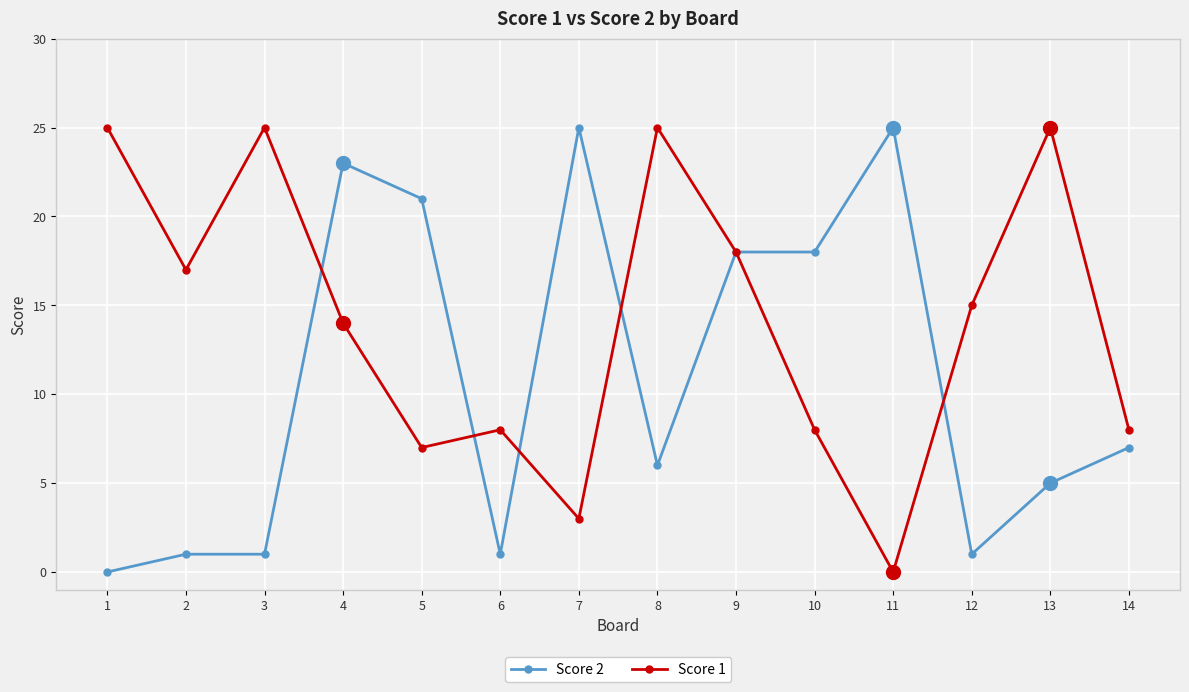

At which category is the sum across all series the highest?

4